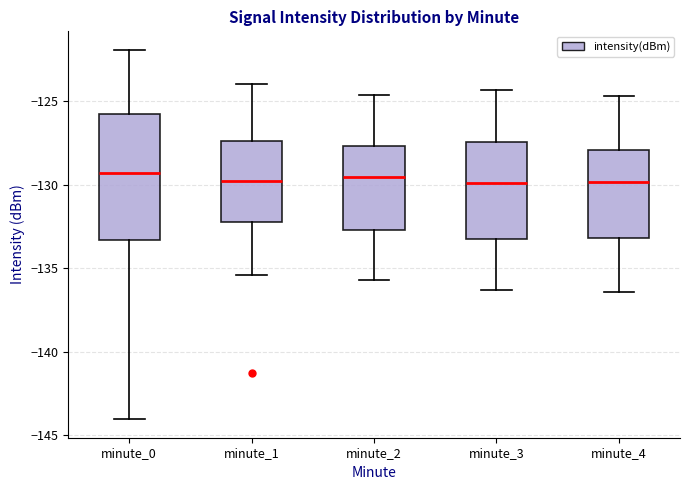

Comparing the boxes themselves (not the whiskers), which one is the tallest?

minute_0